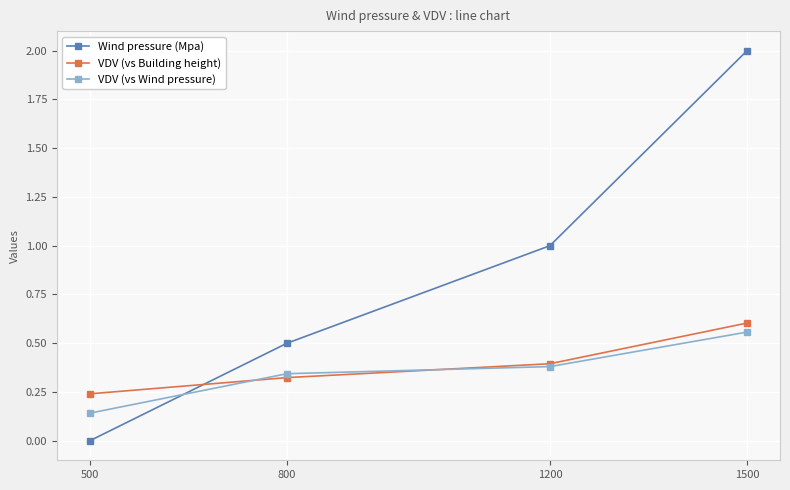

At which label does VDV (vs Building height) reach its minimum?

500